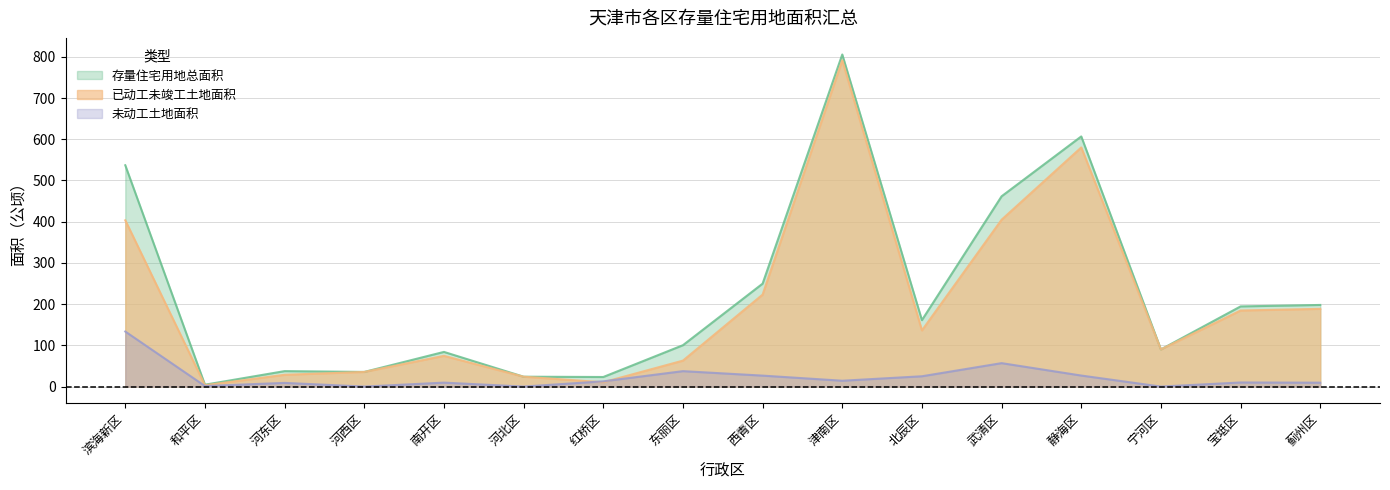

Reading left to right, list all the values displayed in this chart.

存量住宅用地总面积: 滨海新区=536.9	和平区=4.5	河东区=37.5	河西区=35.5	南开区=84.1	河北区=23.9	红桥区=23.2	东丽区=100.4	西青区=249.7	津南区=805.7	北辰区=161.2	武清区=461.6	静海区=606.9	宁河区=90.1	宝坻区=194.5	蓟州区=198.0
已动工未竣工土地面积: 滨海新区=403.4	和平区=3.2	河东区=28.6	河西区=35.5	南开区=74.5	河北区=23.9	红桥区=10.5	东丽区=62.9	西青区=223.2	津南区=791.5	北辰区=136.2	武清区=404.8	静海区=580.2	宁河区=90.1	宝坻区=184.5	蓟州区=188.6
未动工土地面积: 滨海新区=133.5	和平区=1.3	河东区=8.9	河西区=0.0	南开区=9.6	河北区=0.0	红桥区=12.7	东丽区=37.4	西青区=26.6	津南区=14.2	北辰区=25.0	武清区=56.9	静海区=26.7	宁河区=0.0	宝坻区=9.9	蓟州区=9.4